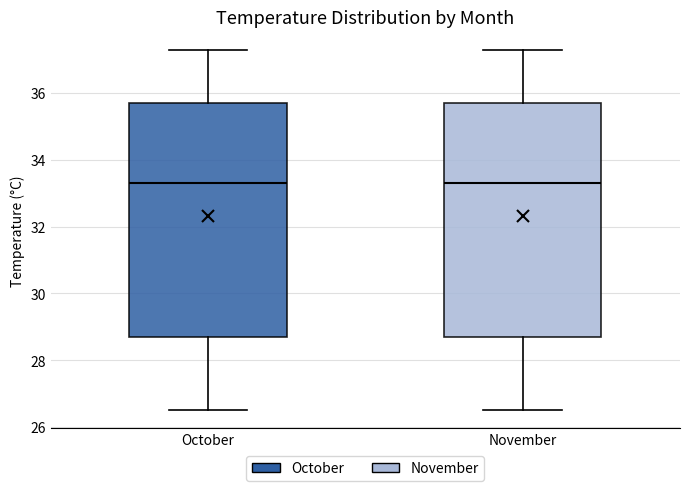

Where does the median line of the box for October sit on the y-axis? The values are not printed on the chart, so give them approximately, as read against the axis.

33.4